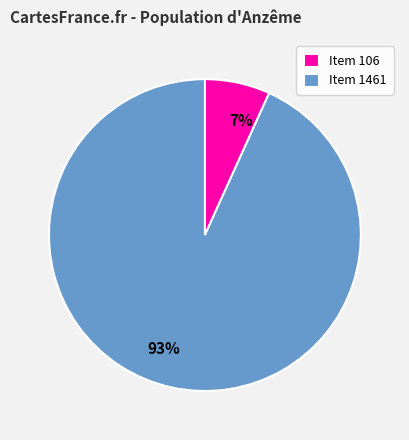

Is it true that Item 1461 is 83% of the pie?

False